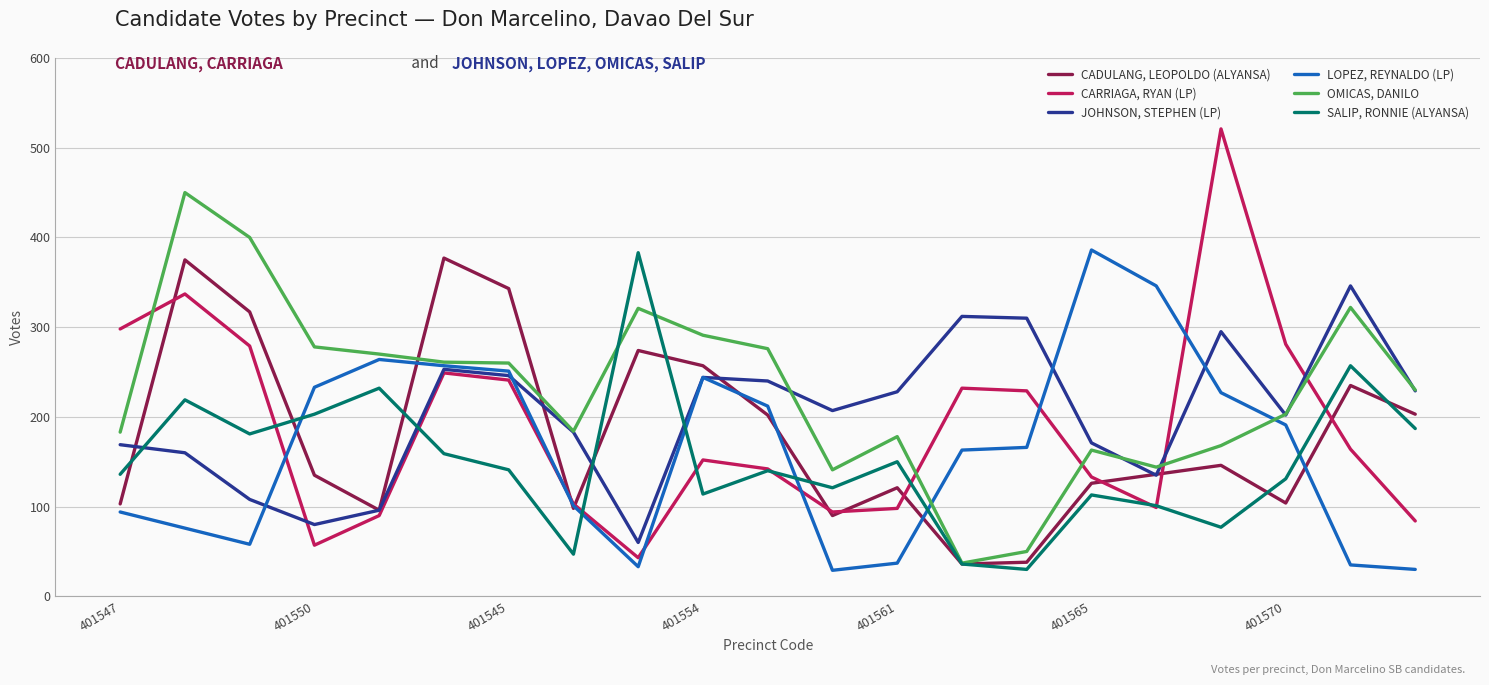

What is the maximum value for JOHNSON, STEPHEN (LP)?

346